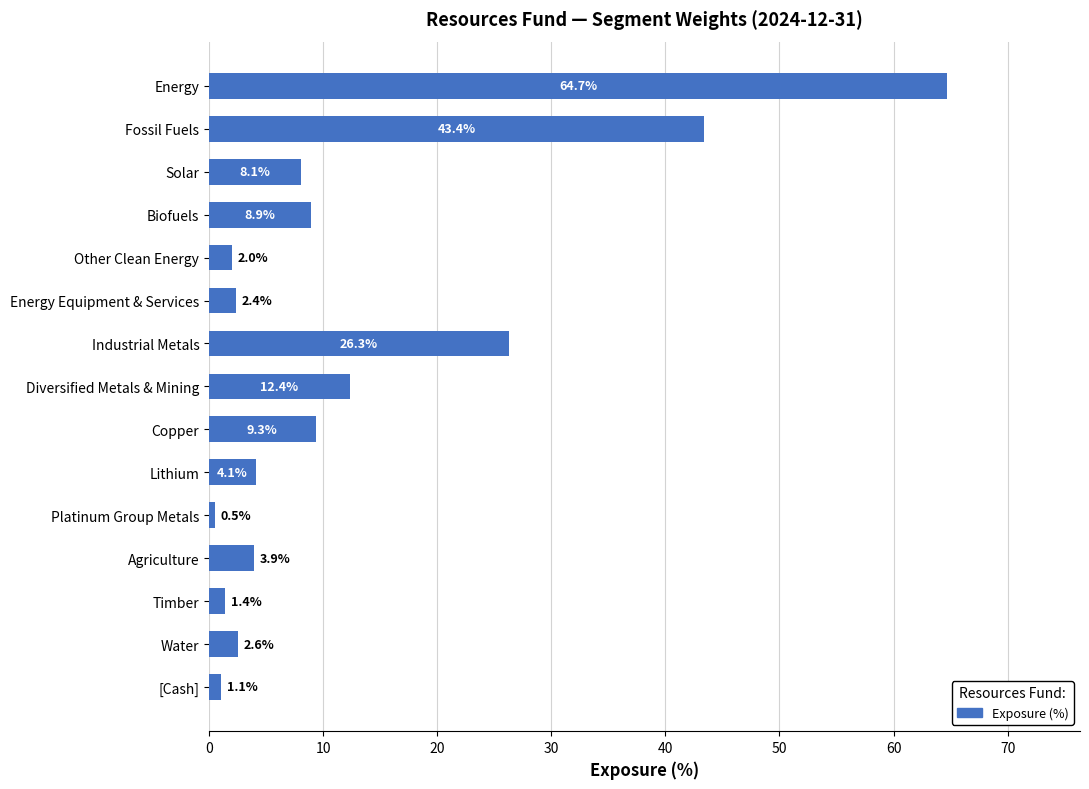

What is the smallest value displayed?

0.5